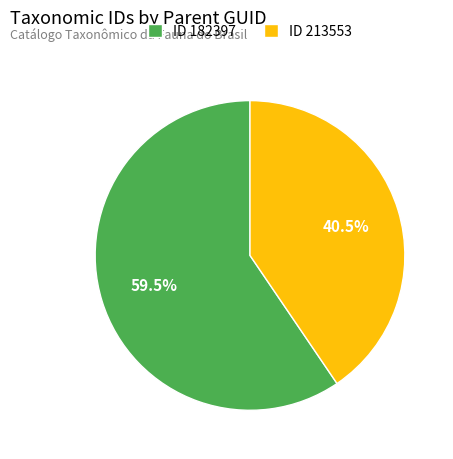

Which category has the biggest portion of the pie?

ID 182397